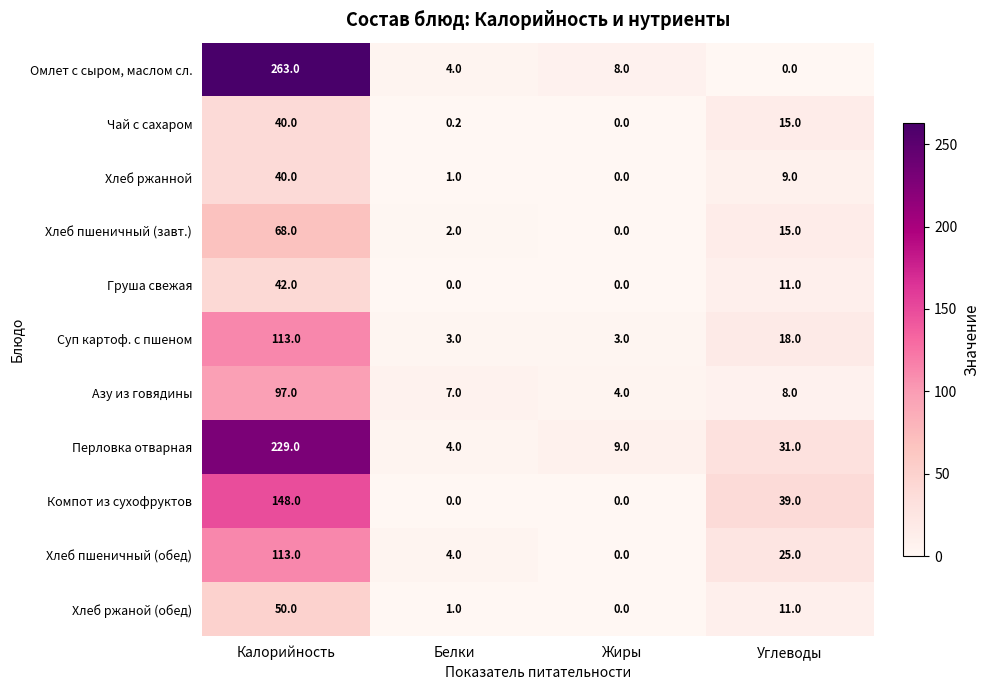

At which category is the sum across all series the highest?

Калорийность